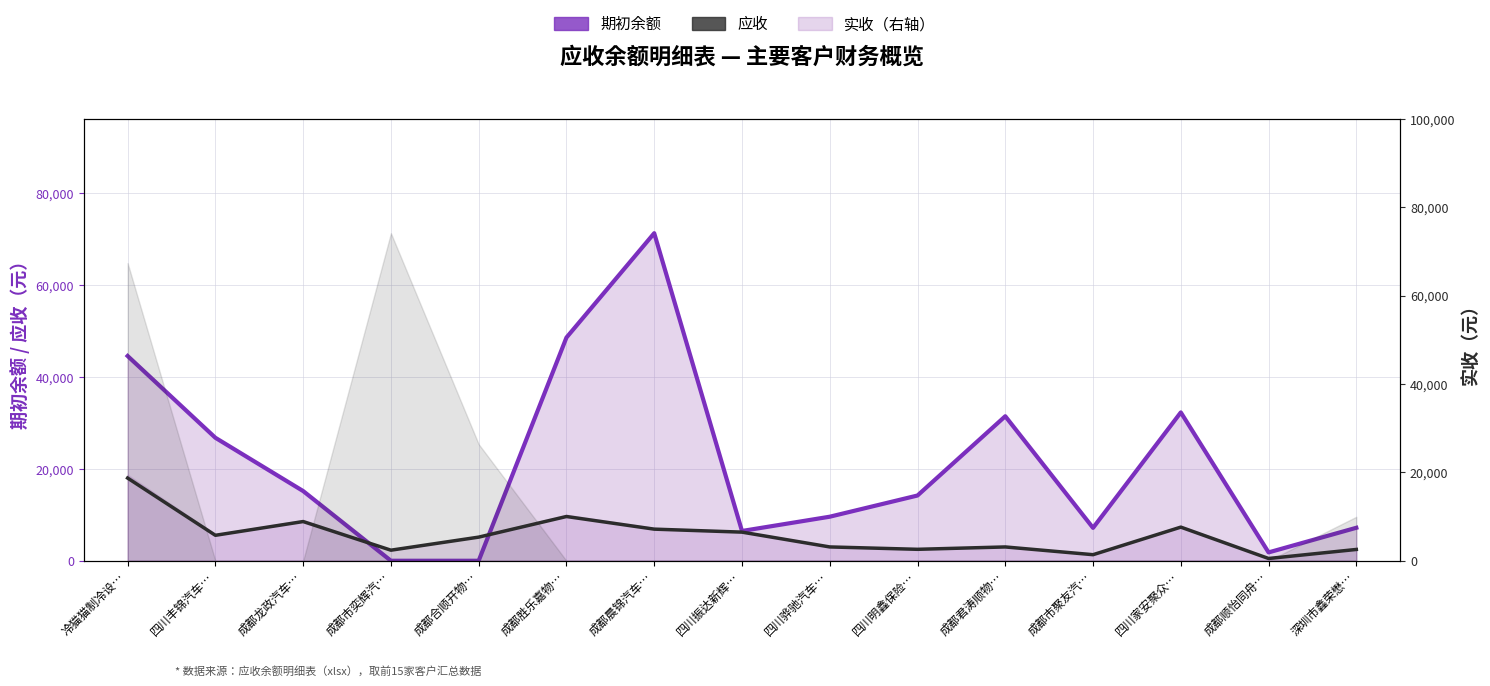

Which series ends up on top after the final intersection of 期初余额 and 应收?

期初余额